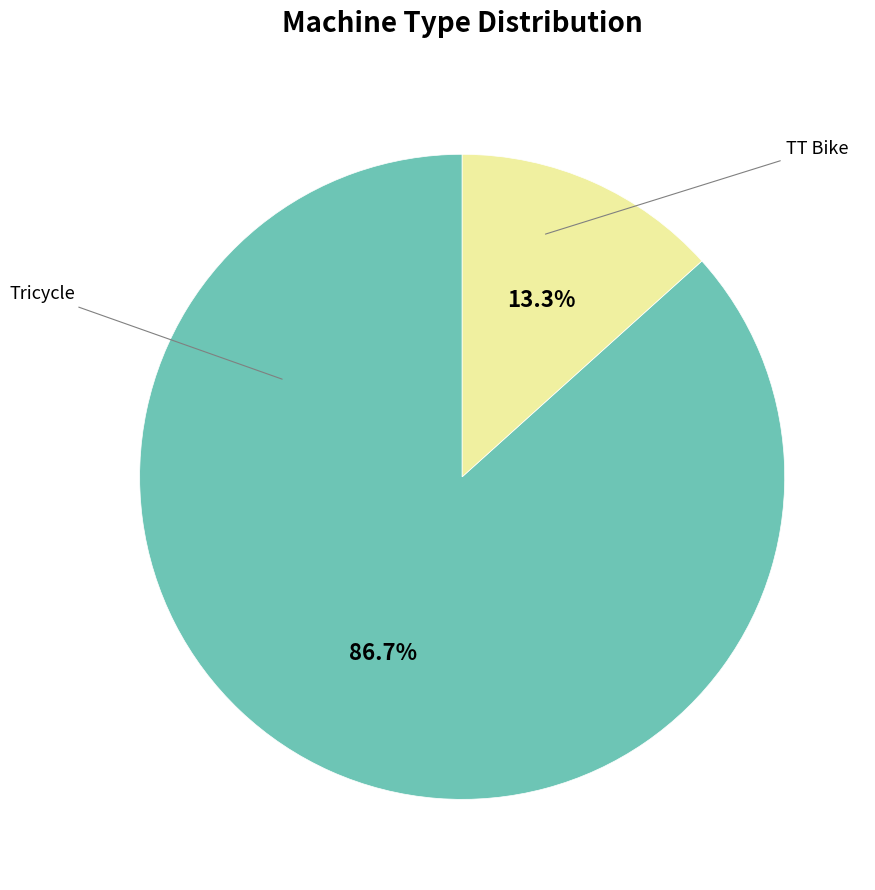

Rank the categories by value from lowest to highest.

TT Bike, Tricycle